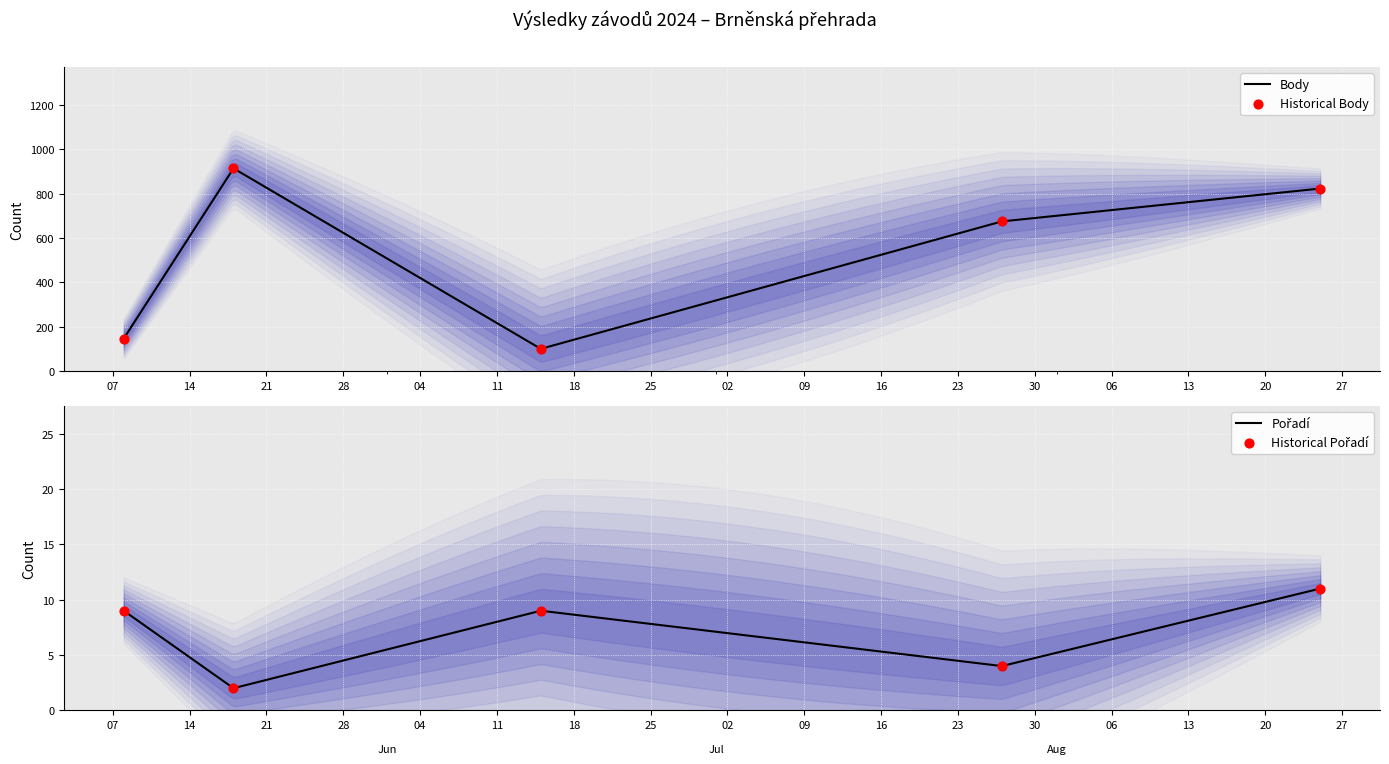

Which series reaches the minimum Y coordinate?

Pořadí